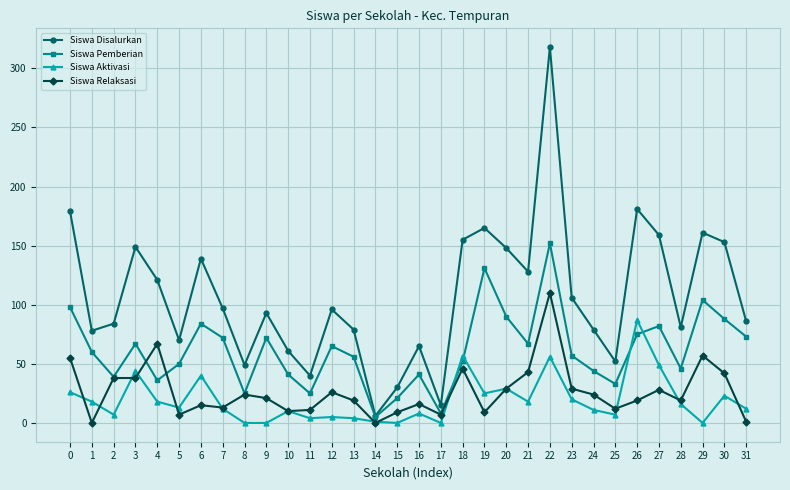

What is the spread (max minus min) of values at 5?

63